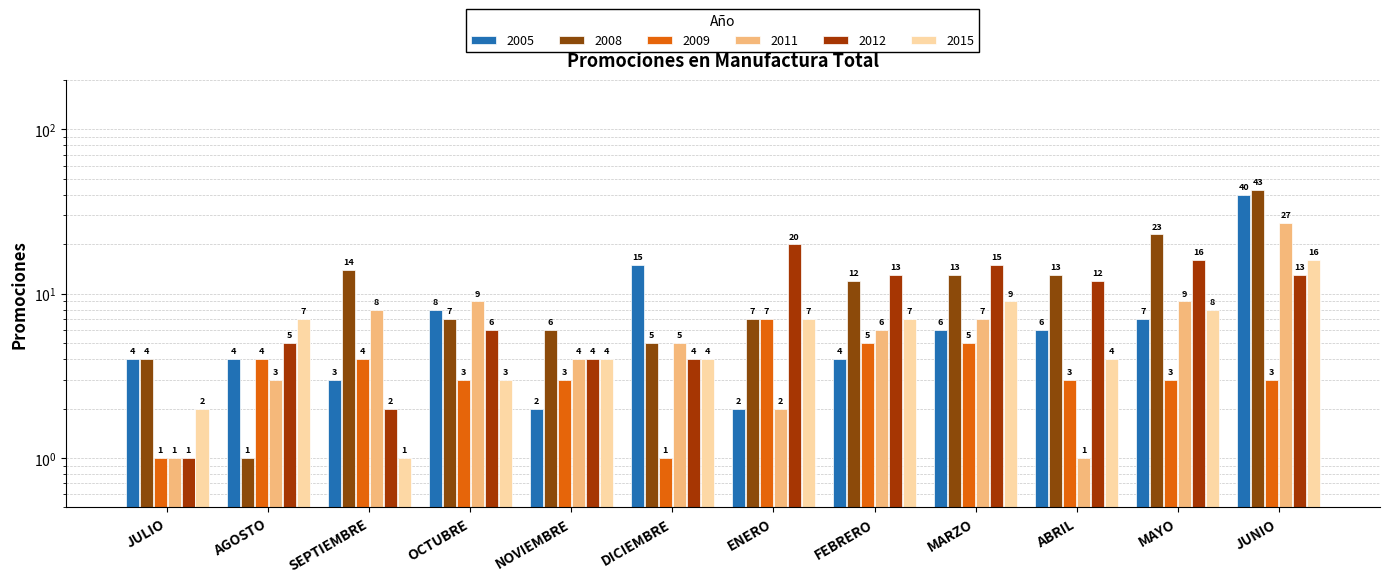

The value of 2015 at NOVIEMBRE is 4. True or false?

True